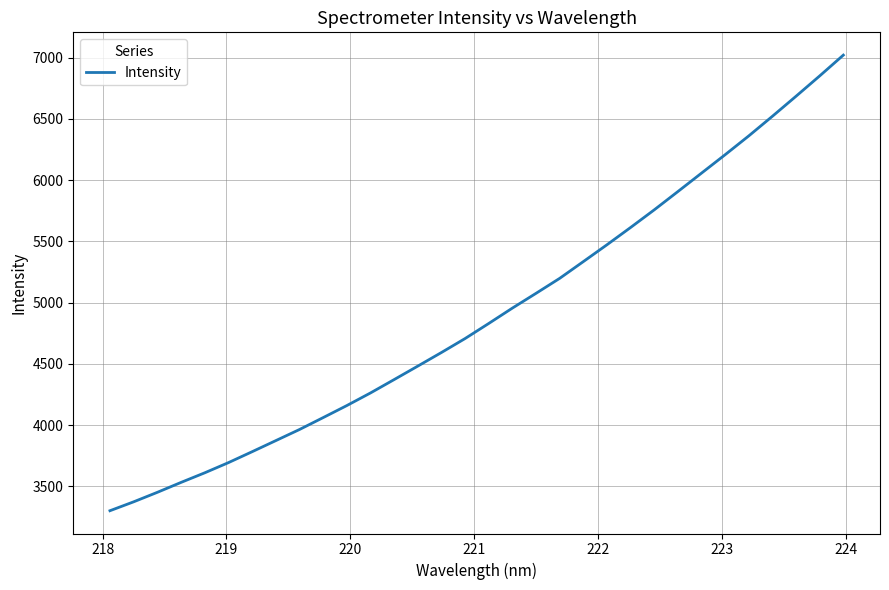

How many values exceed 4829?

16